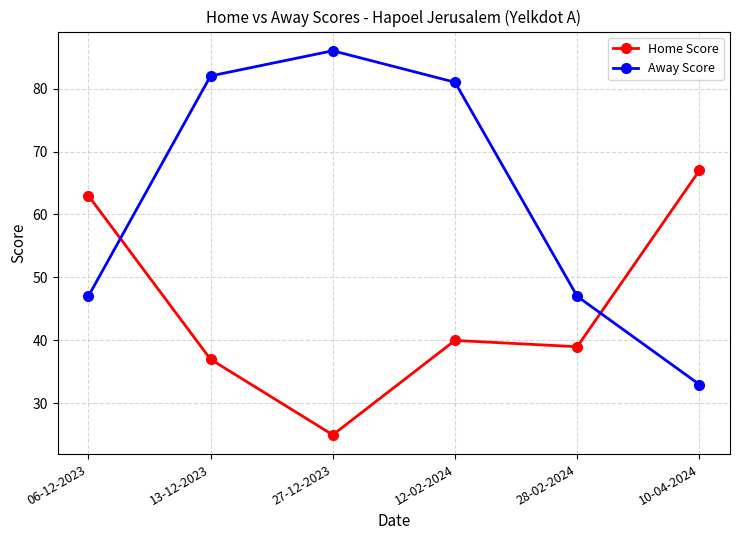

What is the difference between the maximum and second lowest values in the Away Score series?

39